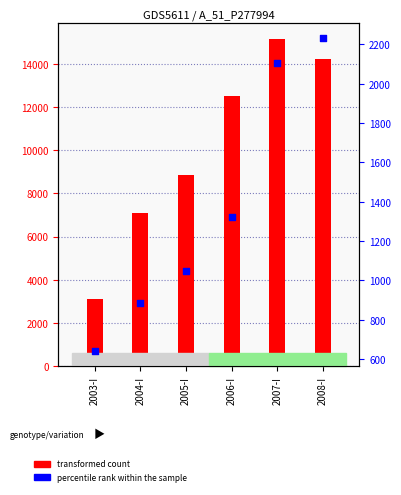

Which series has the largest total across all categories?

transformed count